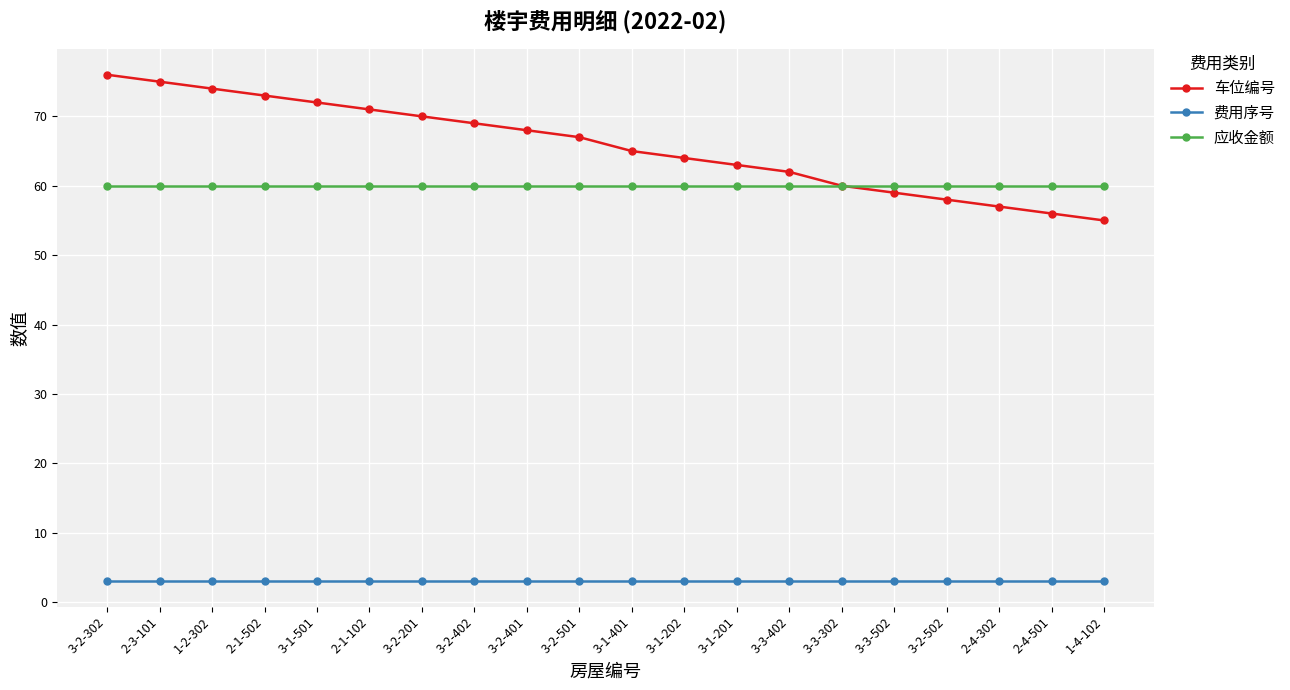

How many lines are shown in the chart?

3